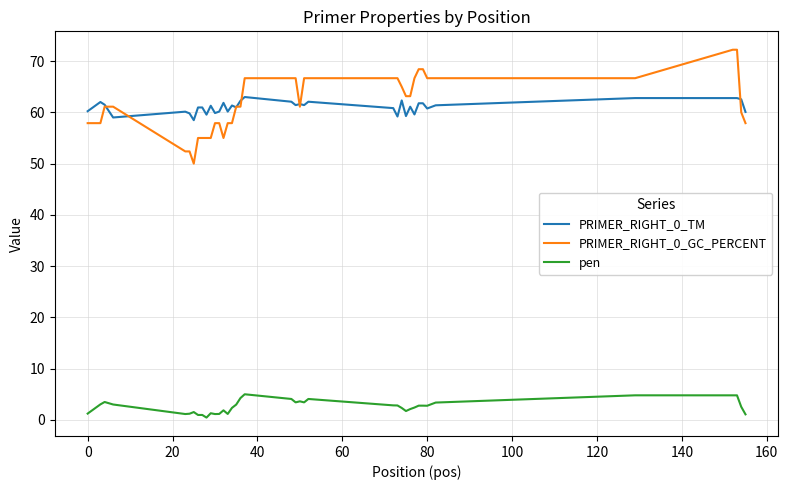

List the series in order of their peak value, highest first.

PRIMER_RIGHT_0_GC_PERCENT, PRIMER_RIGHT_0_TM, pen